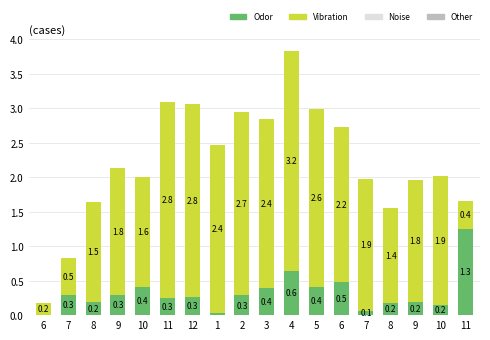

Which series has the largest total across all categories?

Vibration